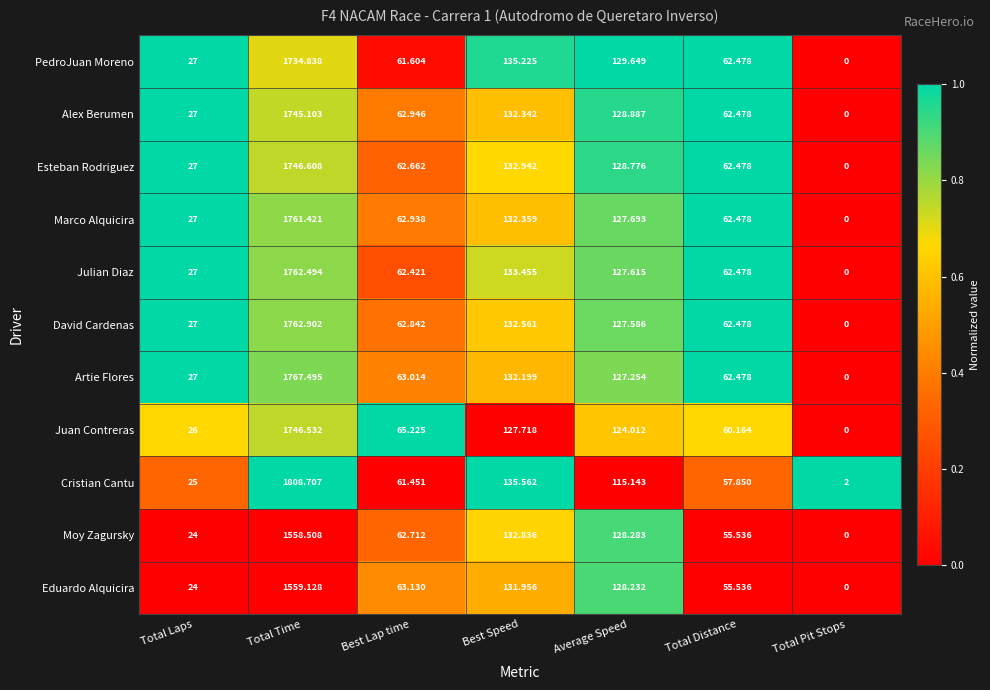

How many distinct data groups are displayed?

11